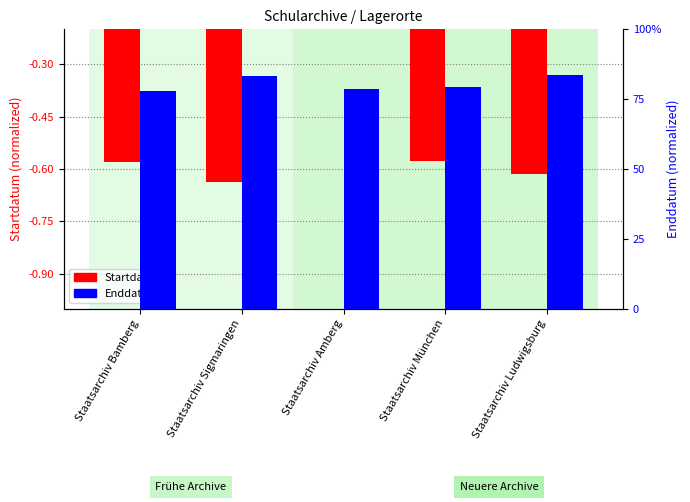

Which has a higher value, Staatsarchiv München or Staatsarchiv Ludwigsburg?

Staatsarchiv München